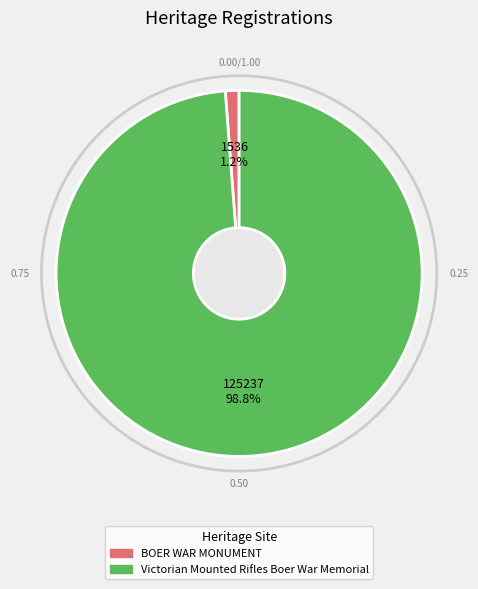

To the nearest percent, what is the difference between the BOER WAR MONUMENT and Victorian Mounted Rifles Boer War Memorial slice percentages?

98%